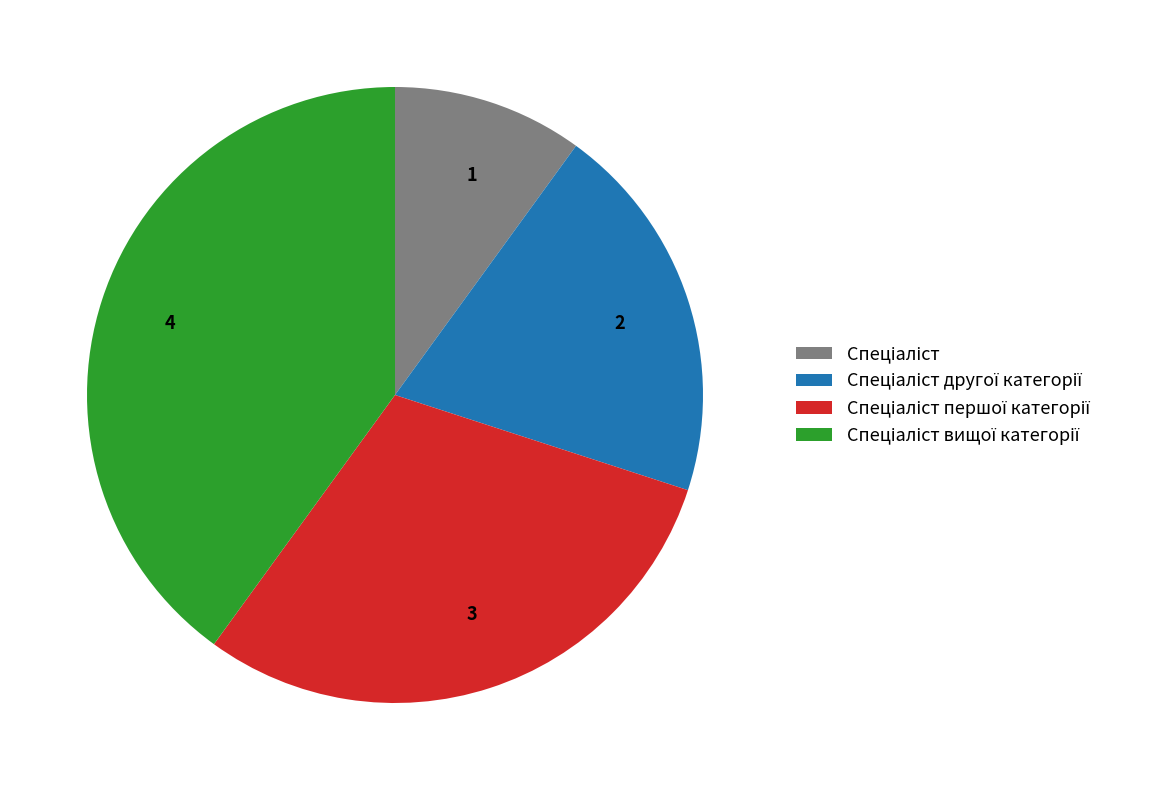

Does any single category account for the majority?

No